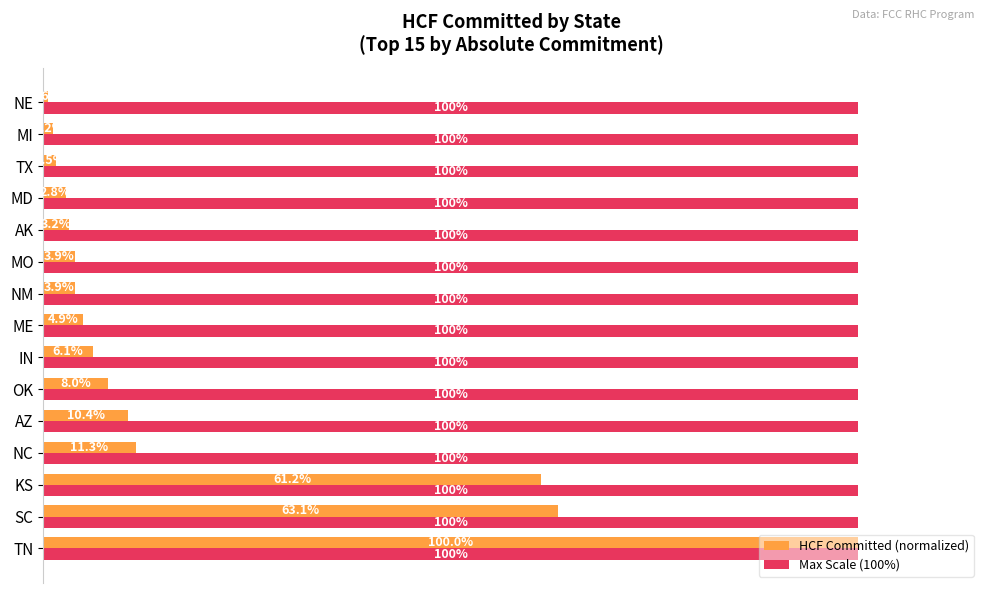

Between SC and AZ, which series saw the biggest shift?

HCF Committed (normalized)